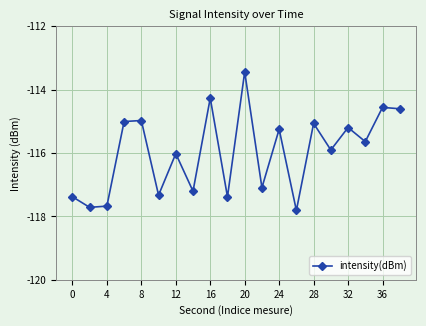

Reading left to right, list all the values displayed in this chart.

-117.4	-117.7	-117.7	-115.0	-115.0	-117.3	-116.0	-117.2	-114.3	-117.4	-113.4	-117.1	-115.2	-117.8	-115.1	-115.9	-115.2	-115.6	-114.6	-114.6